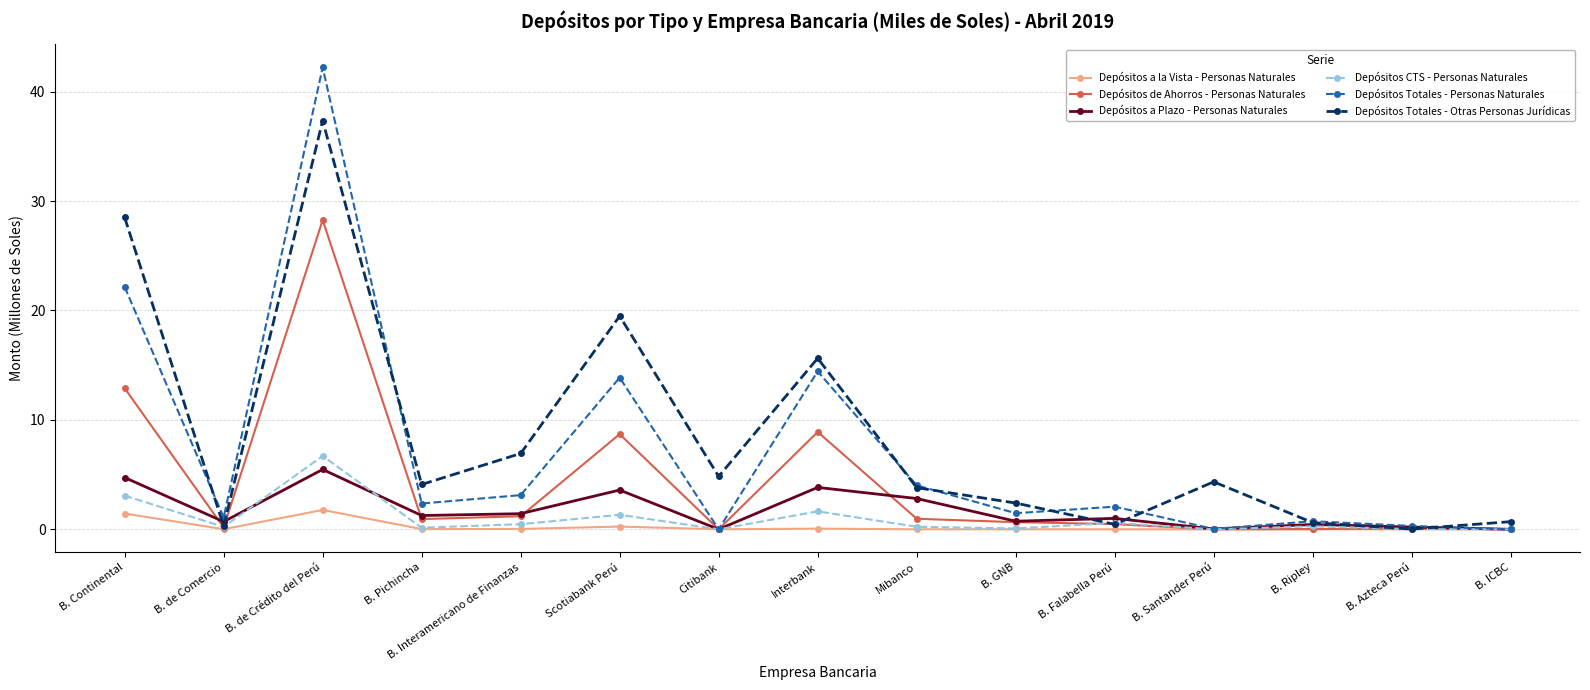

Is it true that Depósitos Totales - Otras Personas Jurídicas equals 6.9 at B. Interamericano de Finanzas?

True